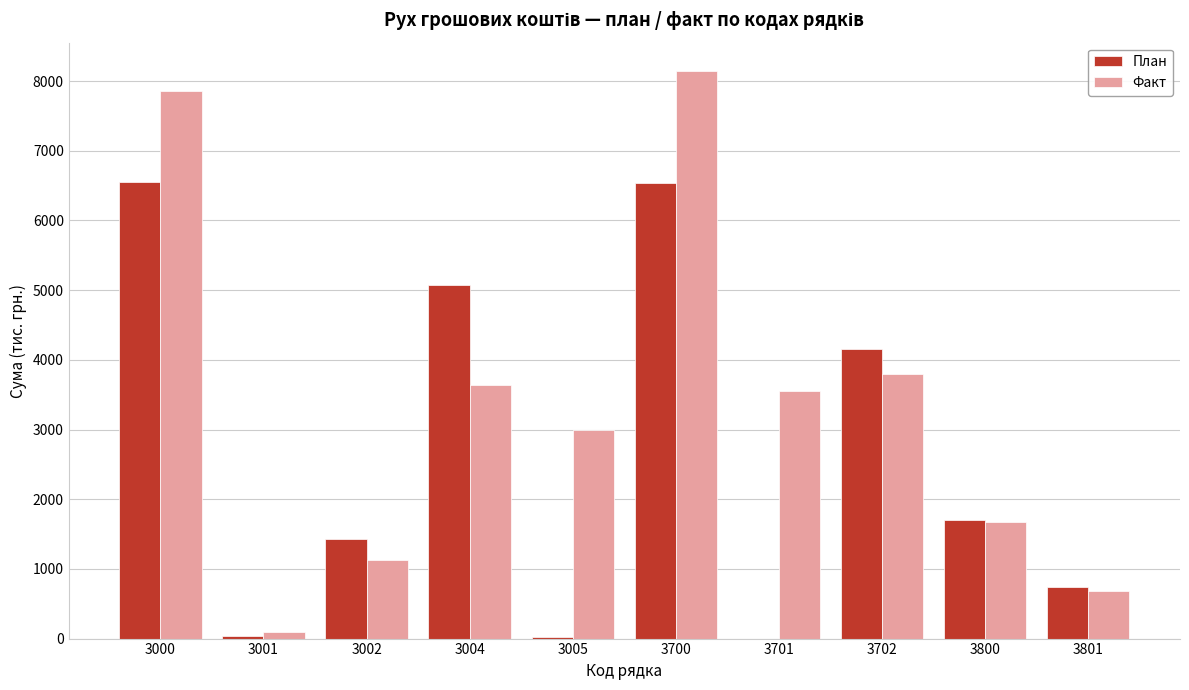

Is the value of Факт at 3005 greater than the value of План at 3001?

Yes